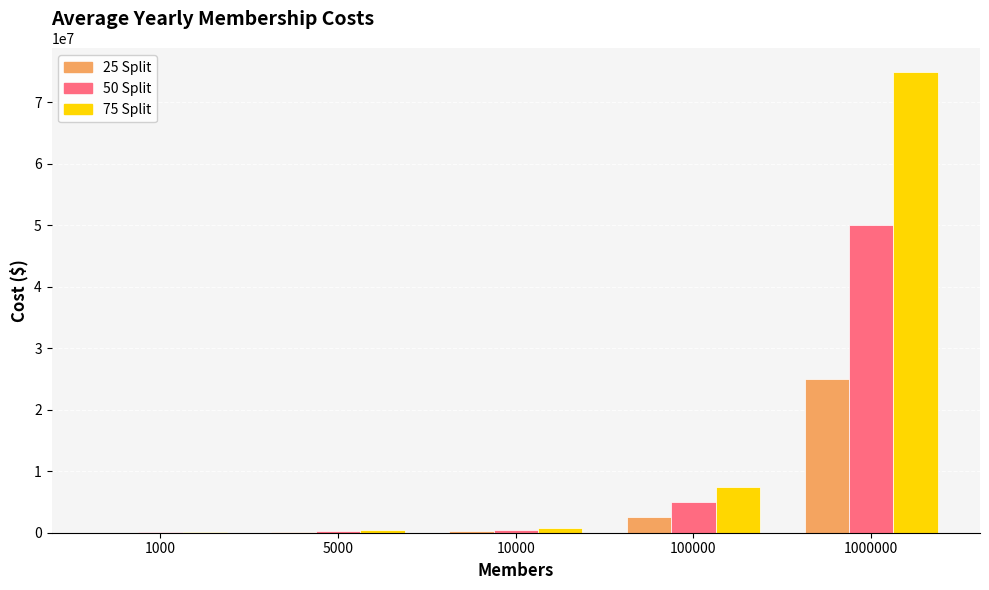

What is the greatest value displayed?

75000000